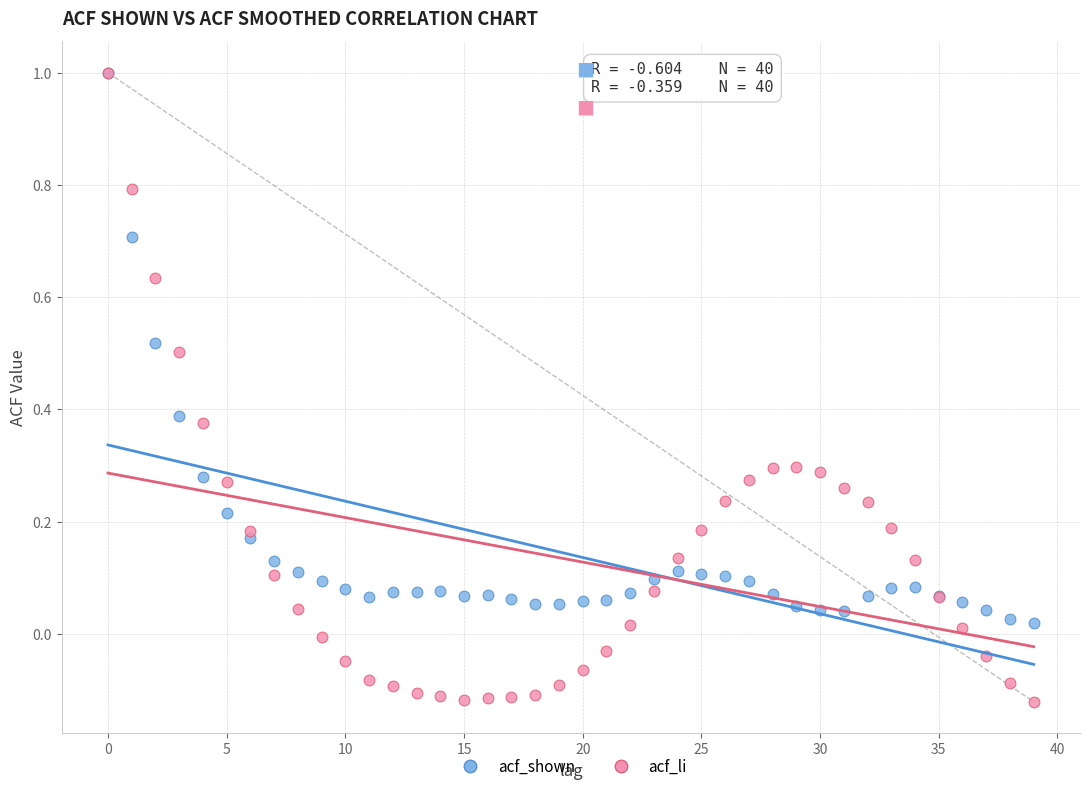

Which series reaches the minimum Y coordinate?

acf_li